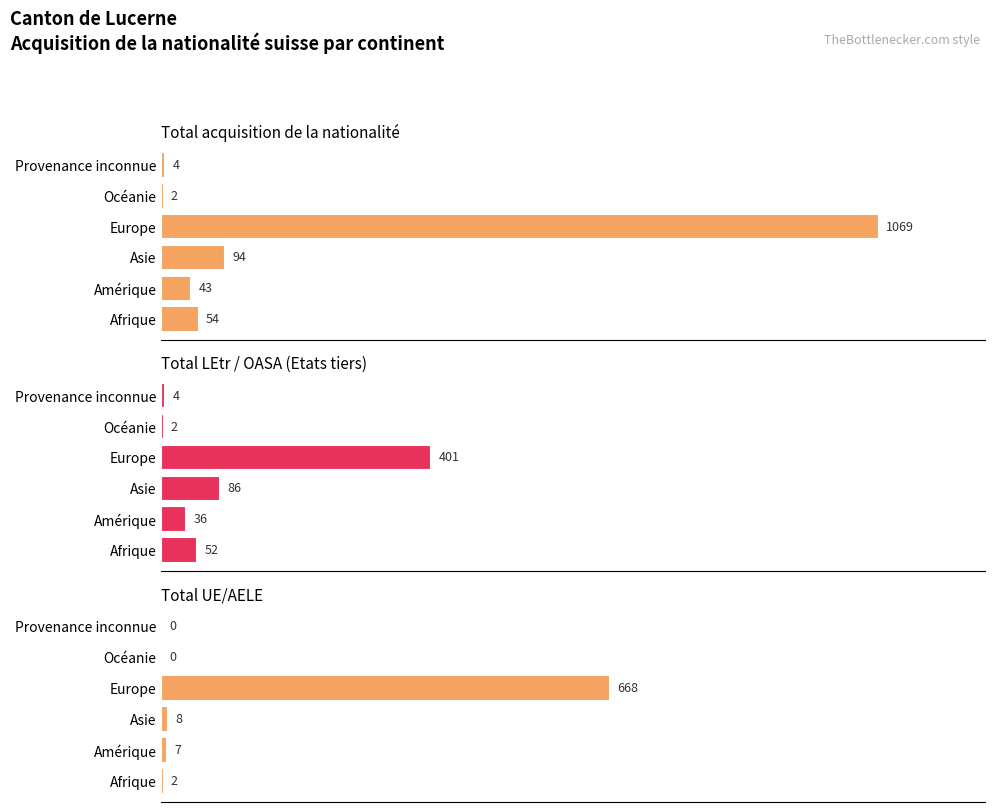

What is the average value of the Total LEtr / OASA (Etats tiers) series?

97